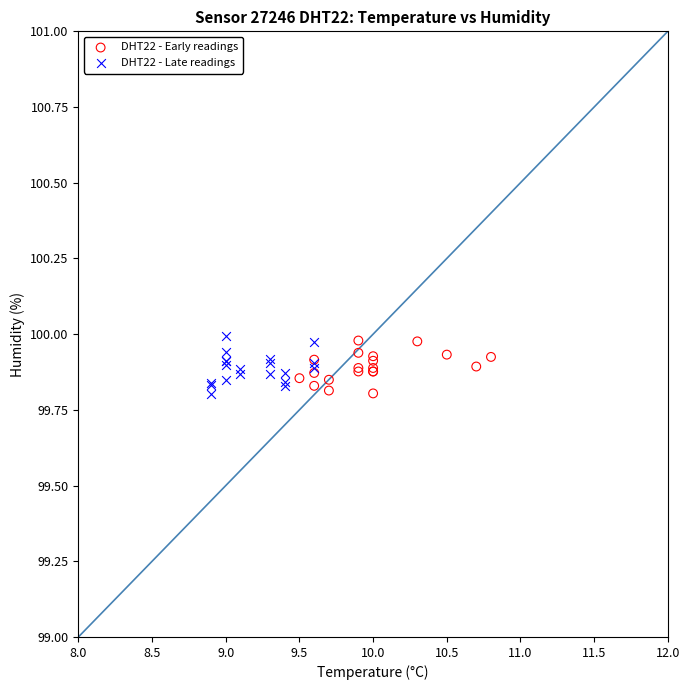

What are all the series names shown in the legend?

DHT22 - Early readings, DHT22 - Late readings